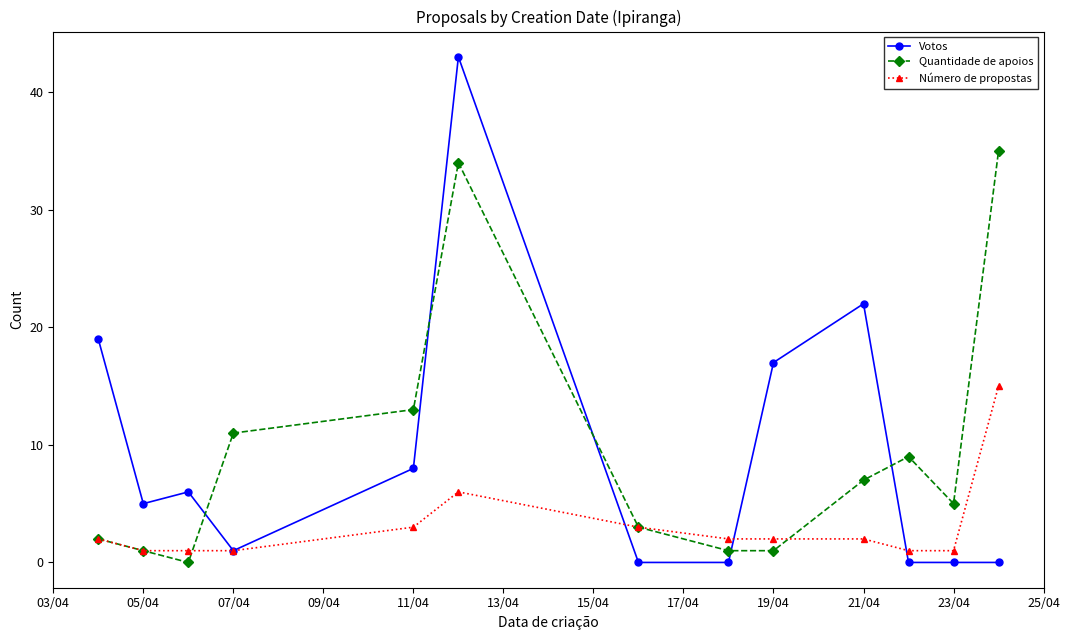

Count the number of categories in the chart.

13